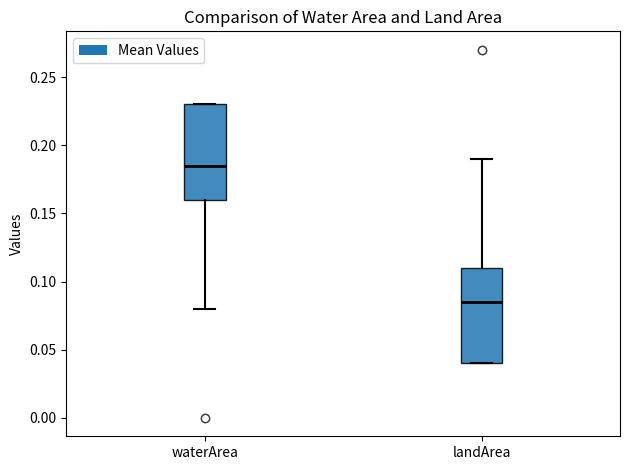

Reading left to right, transcribe this box plot: for each box, give where its median line is, the range the box spans, and where its two whiskers end, as read against the y-axis. The values are not printed on the chart, so give them approximately, as read against the axis.

waterArea: median 0.185, box 0.160 to 0.230, whiskers 0.080 to 0.230
landArea: median 0.085, box 0.040 to 0.110, whiskers 0.040 to 0.190